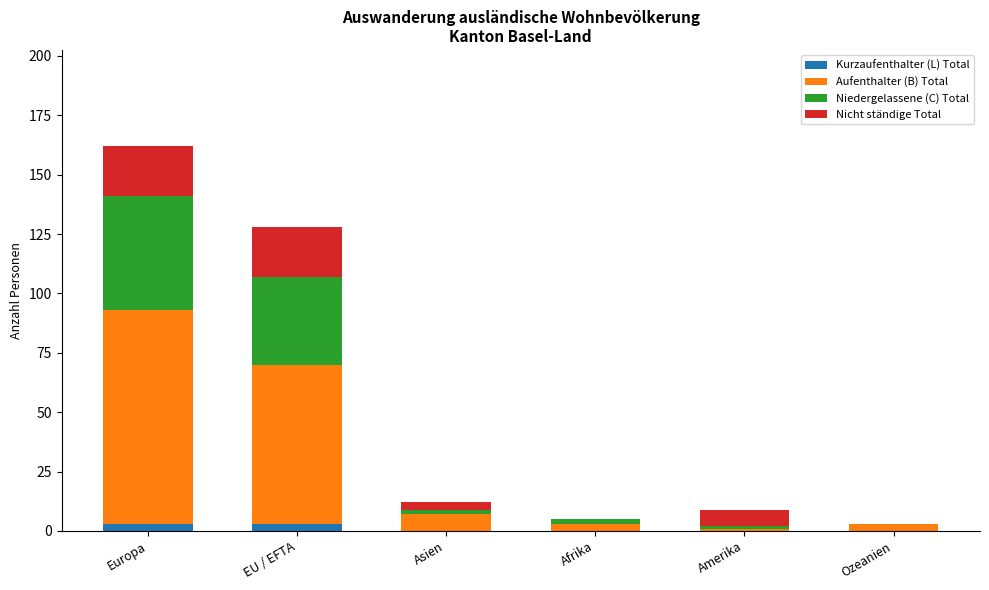

What is the sum of all Kurzaufenthalter (L) Total values?

6